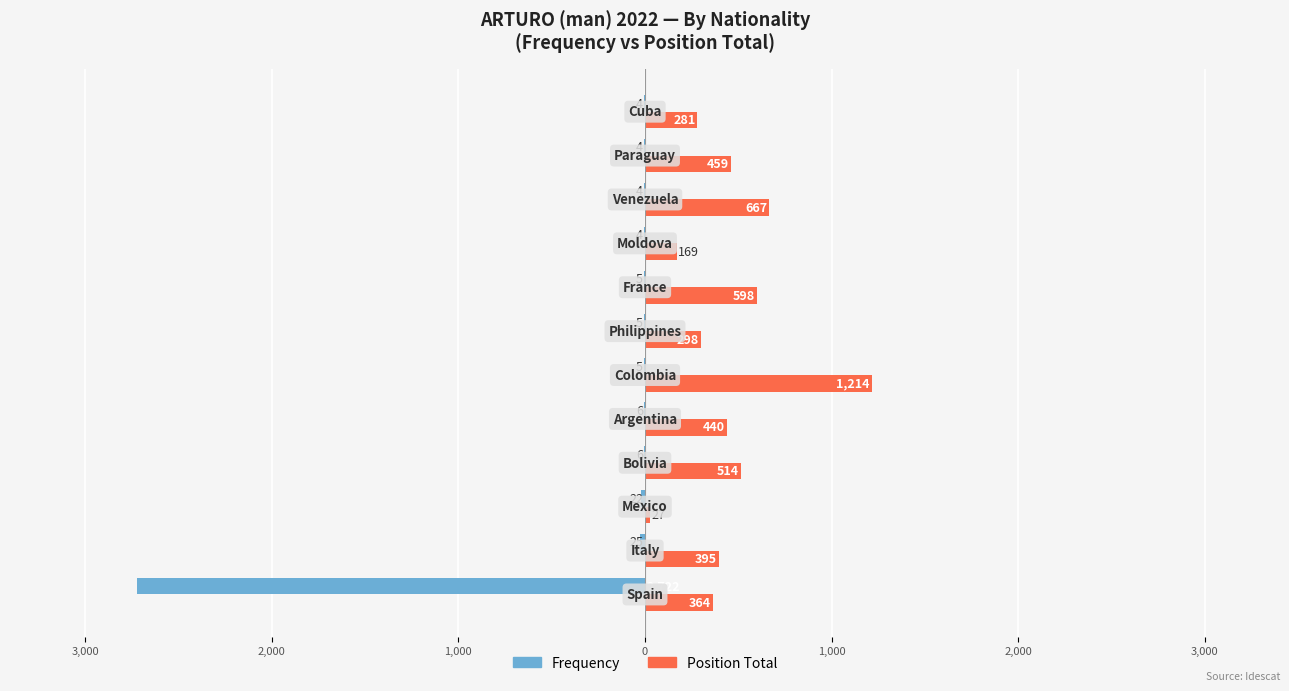

What is the smallest value displayed?

-2722